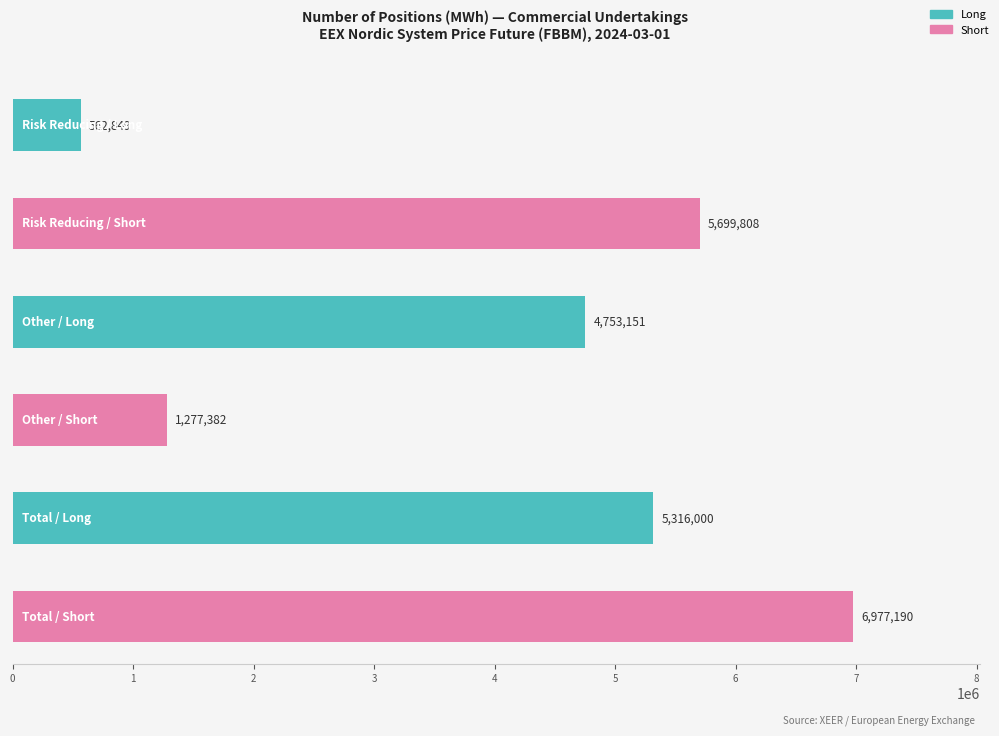

Which category has the lowest value across all series?

Risk Reducing